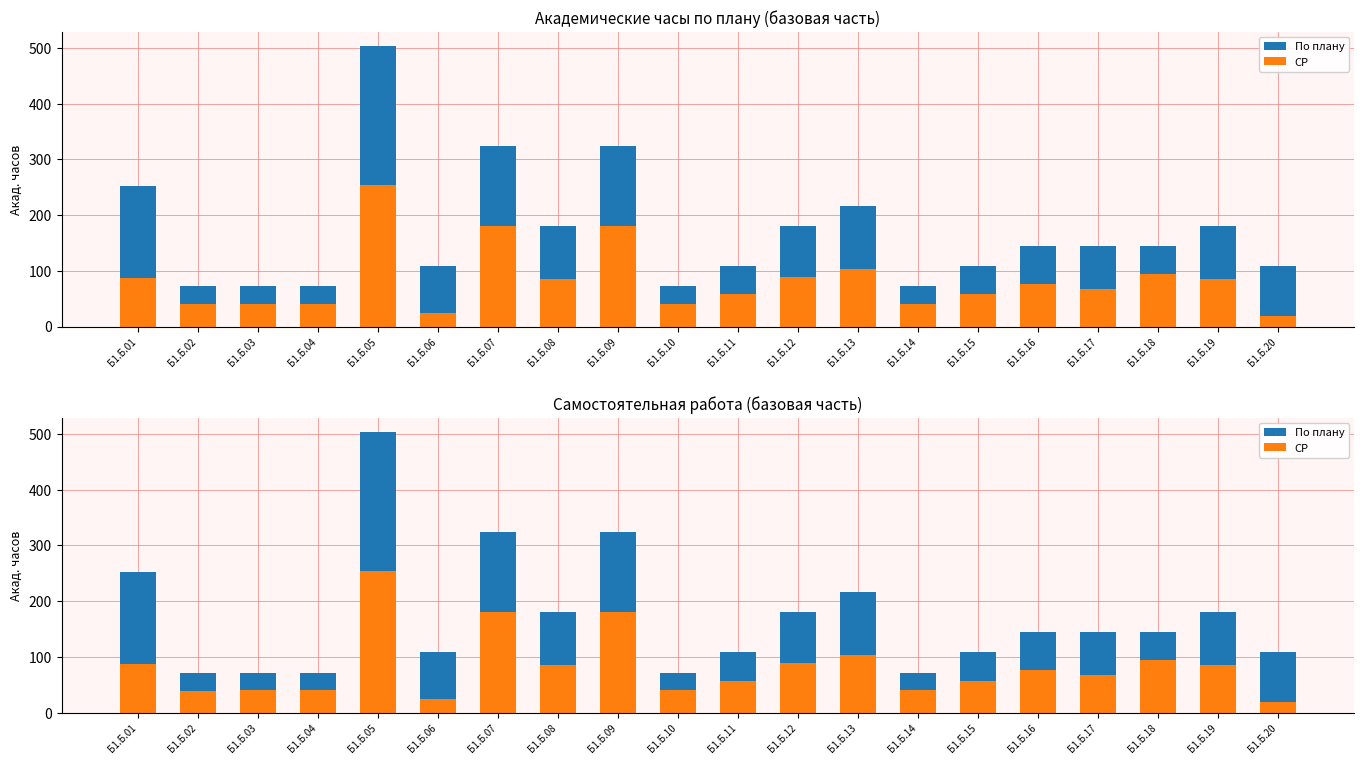

List the series in order of their overall mean, highest first.

По плану, СР